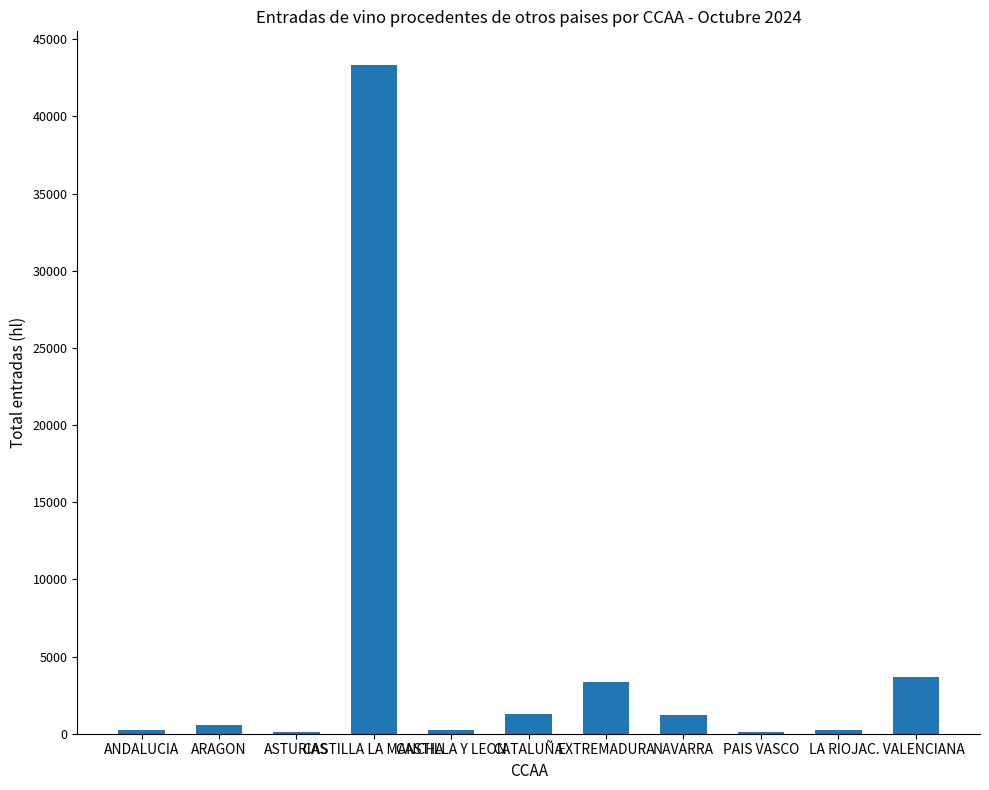

What is the maximum value shown in the chart?

43342